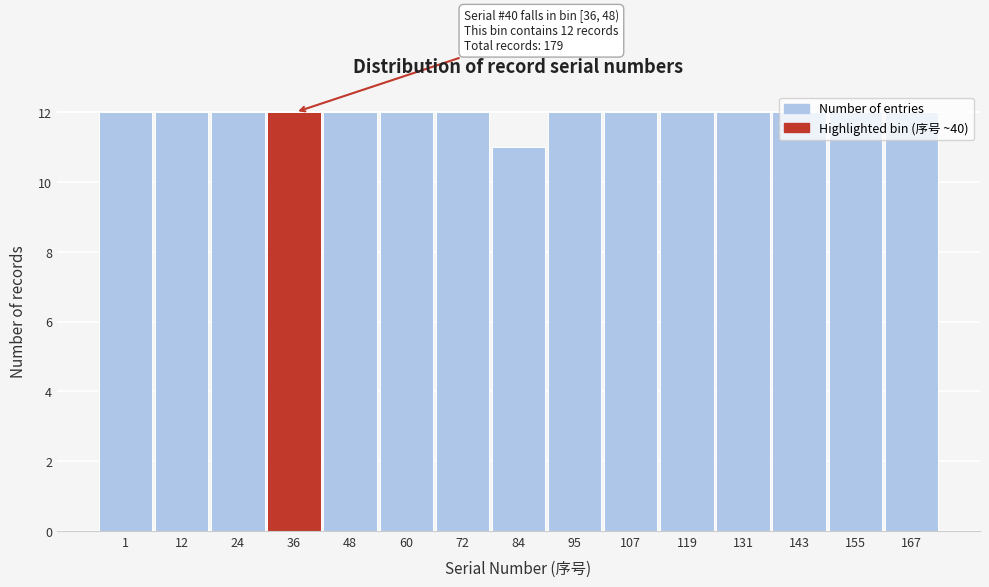

The value at 84 is 17. True or false?

False